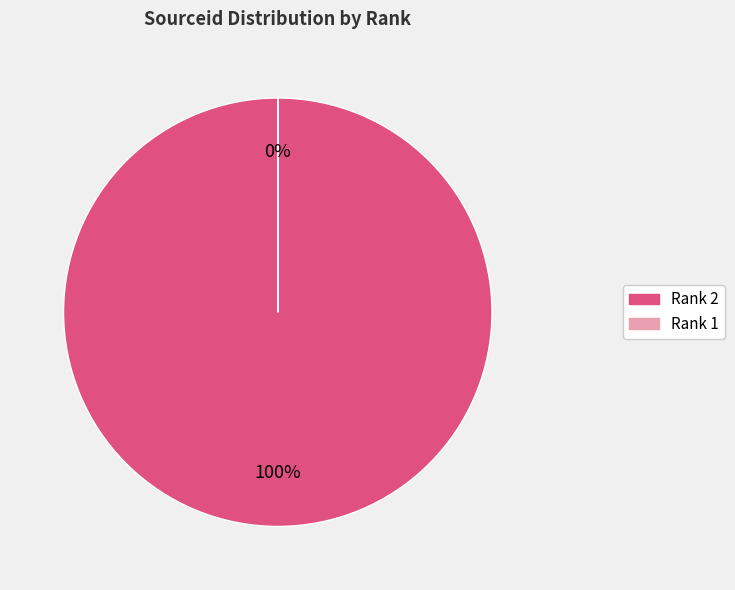

To the nearest percent, what is the difference between the Rank 2 and Rank 1 slice percentages?

100%